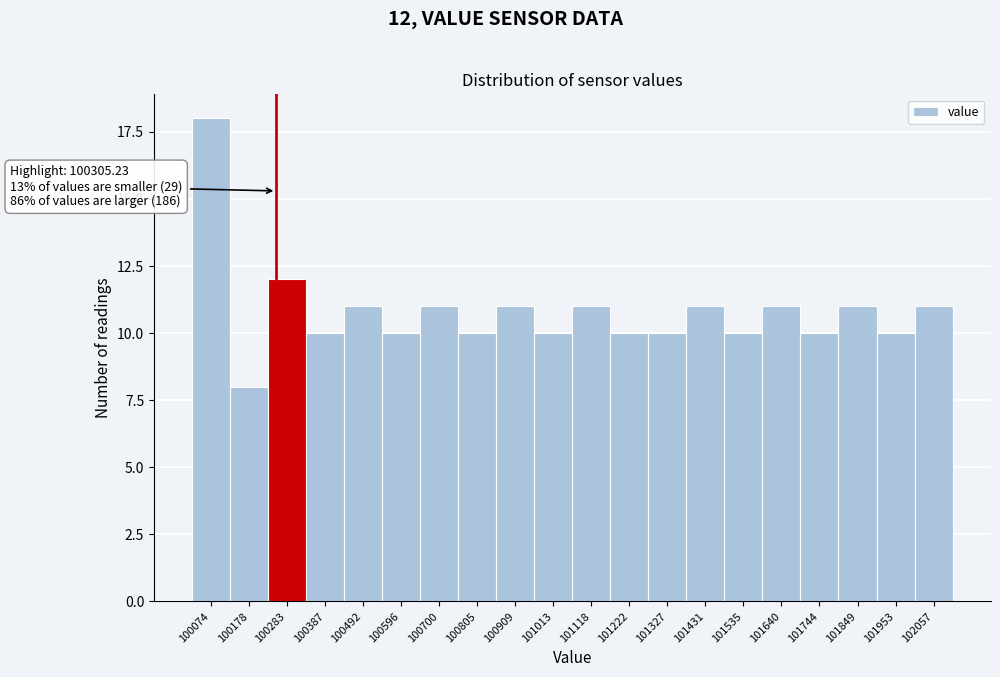

Reading left to right, transcribe all the data shown in this chart.

18	8	12	10	11	10	11	10	11	10	11	10	10	11	10	11	10	11	10	11